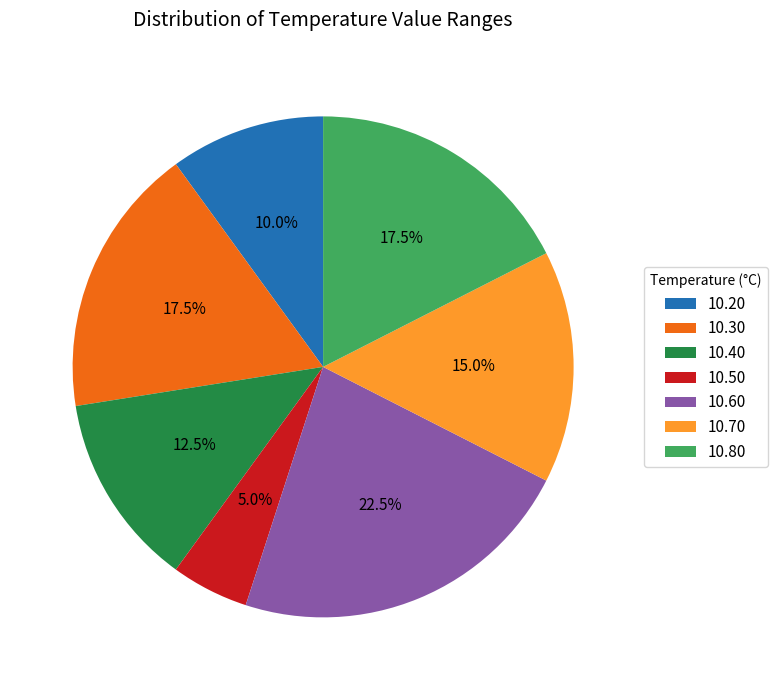

To the nearest percent, what is the average slice percentage?

14%